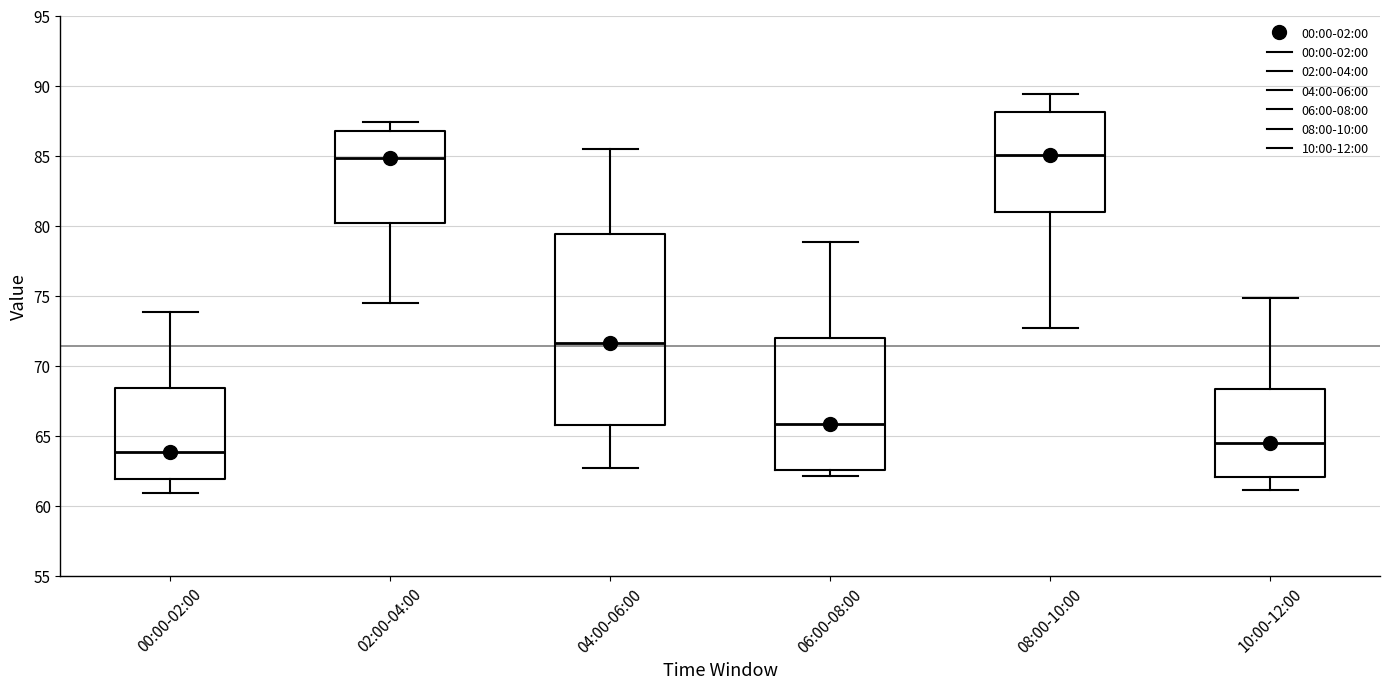

Reading left to right, read every box against the y-axis: the position of its median line, the range the box covers, and the ends of its whiskers. The values are not printed on the chart, so give them approximately, as read against the axis.

00:00-02:00: median 64.0, box 62.0 to 68.5, whiskers 61.0 to 74.0
02:00-04:00: median 85.0, box 80.0 to 86.5, whiskers 74.5 to 87.5
04:00-06:00: median 71.5, box 66.0 to 79.5, whiskers 62.5 to 85.5
06:00-08:00: median 66.0, box 62.5 to 72.0, whiskers 62.0 to 79.0
08:00-10:00: median 85.0, box 81.0 to 88.0, whiskers 72.5 to 89.5
10:00-12:00: median 64.5, box 62.0 to 68.5, whiskers 61.0 to 75.0